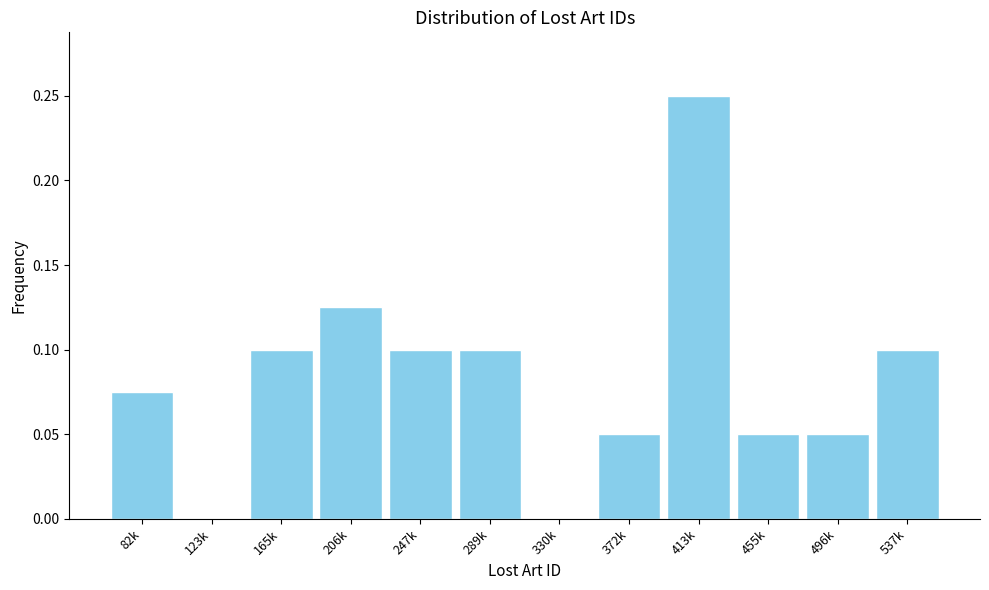

What is the sum of the values at 455k and 413k?

0.3